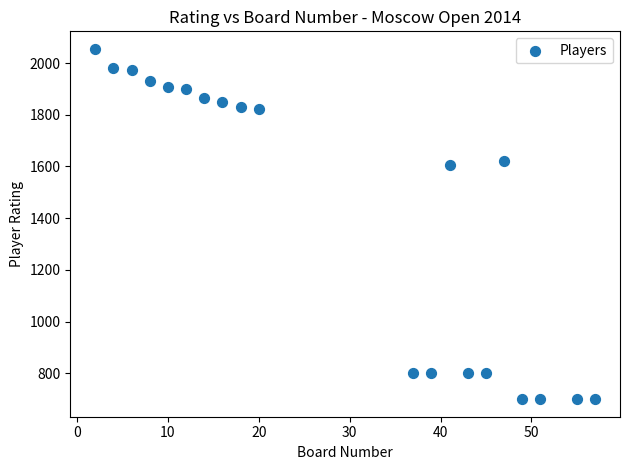

What Y value in the scatter plot is closest to 1377?

1604